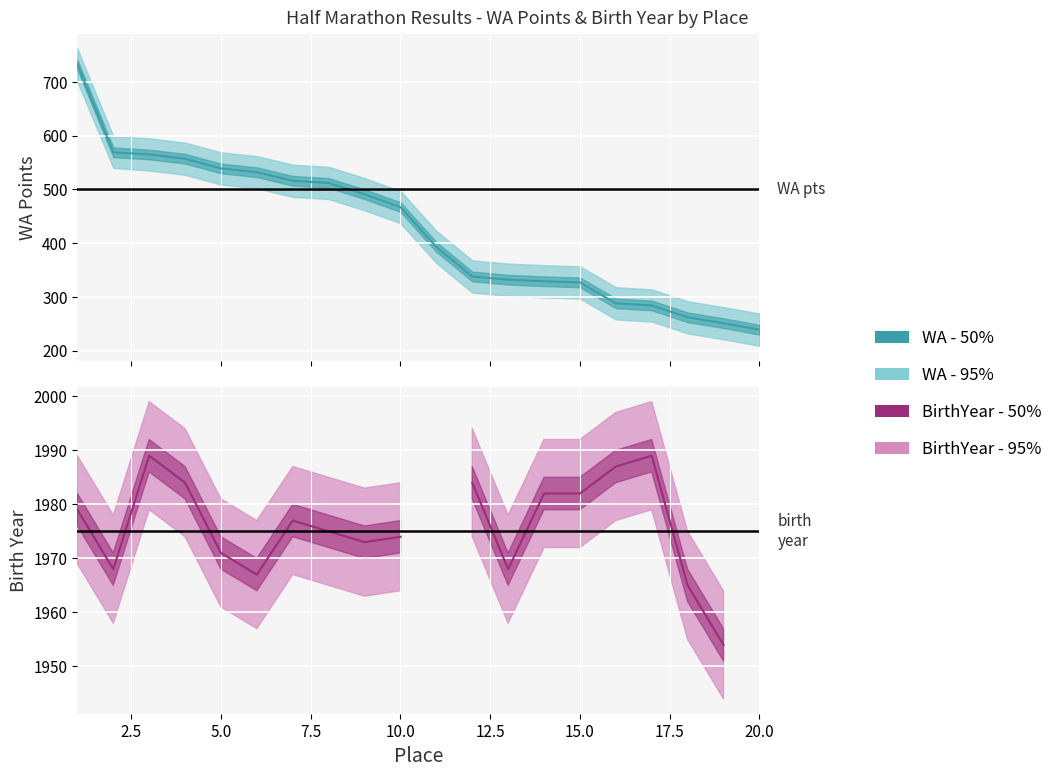

What is the sum of the values at 19 and 18?

513